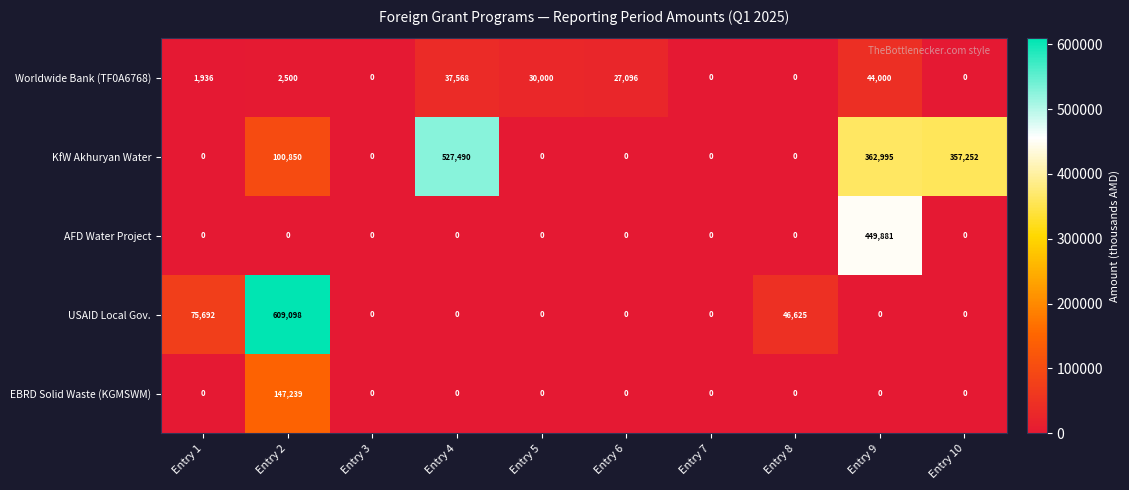

At how many categories does at least one series exceed 429367?

3